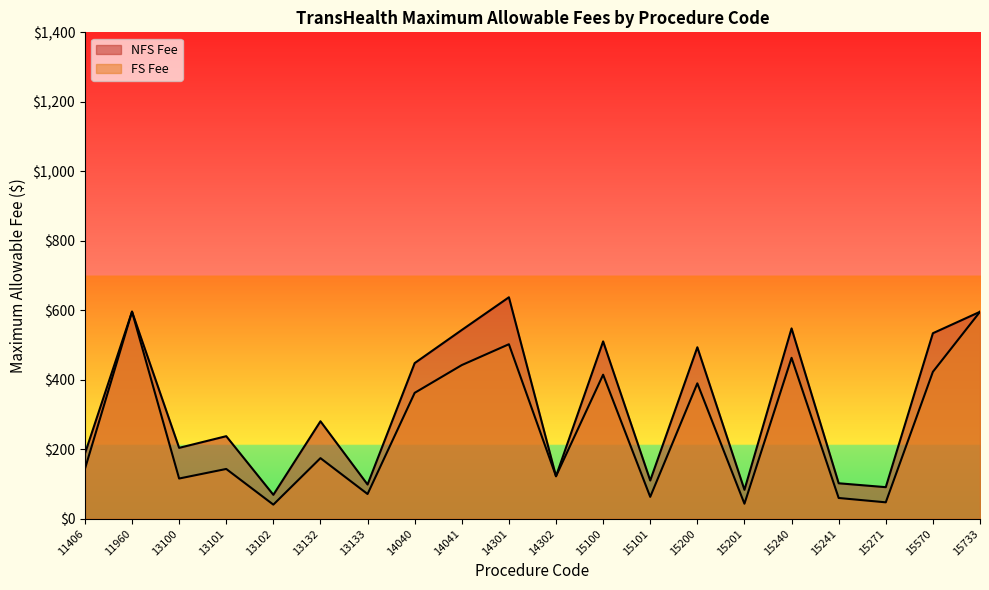

The FS Fee series shows 182.4 at 13100. True or false?

False